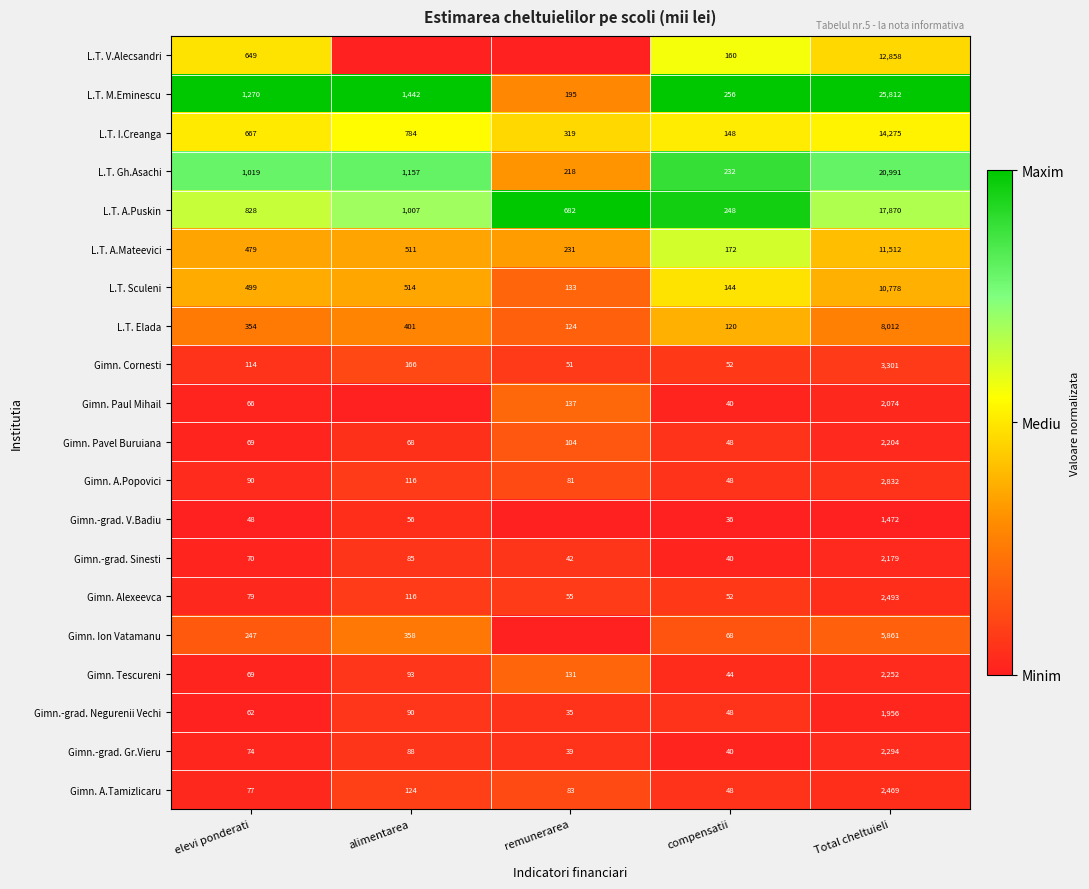

Between elevi ponderati and Total cheltuieli, which series saw the biggest shift?

L.T. M.Eminescu